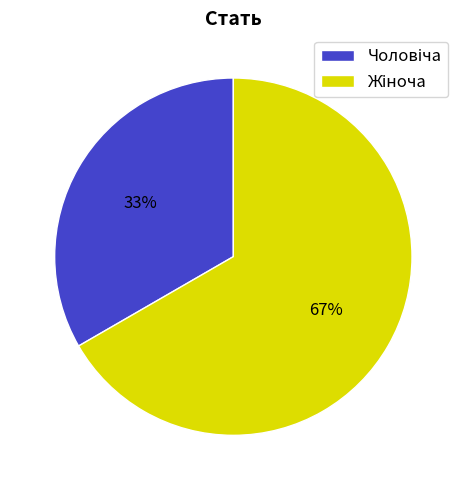

How many segments does this pie chart have?

2